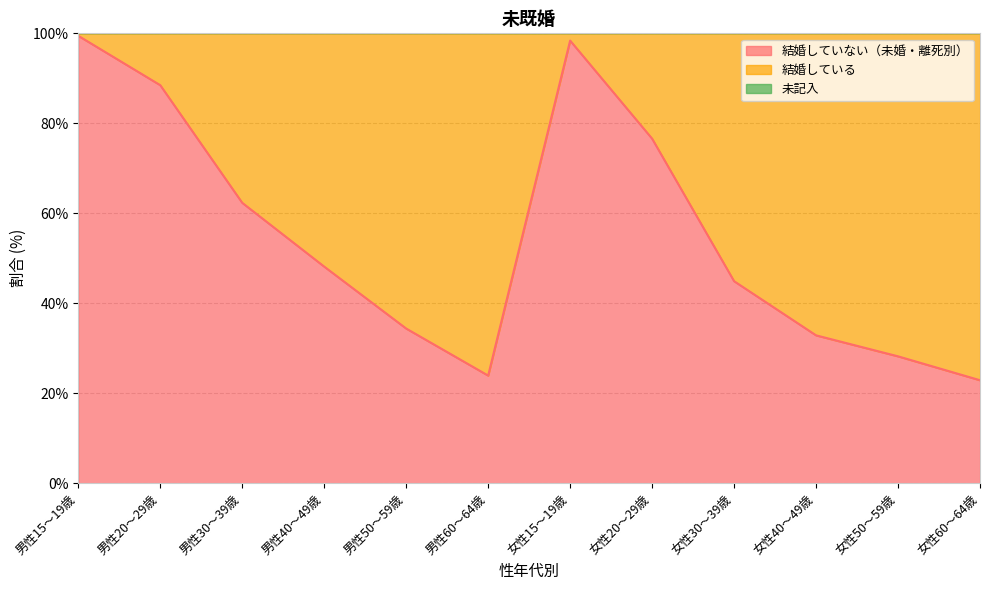

How many values in the 結婚していない（未婚・離死別） series exceed 48?

6